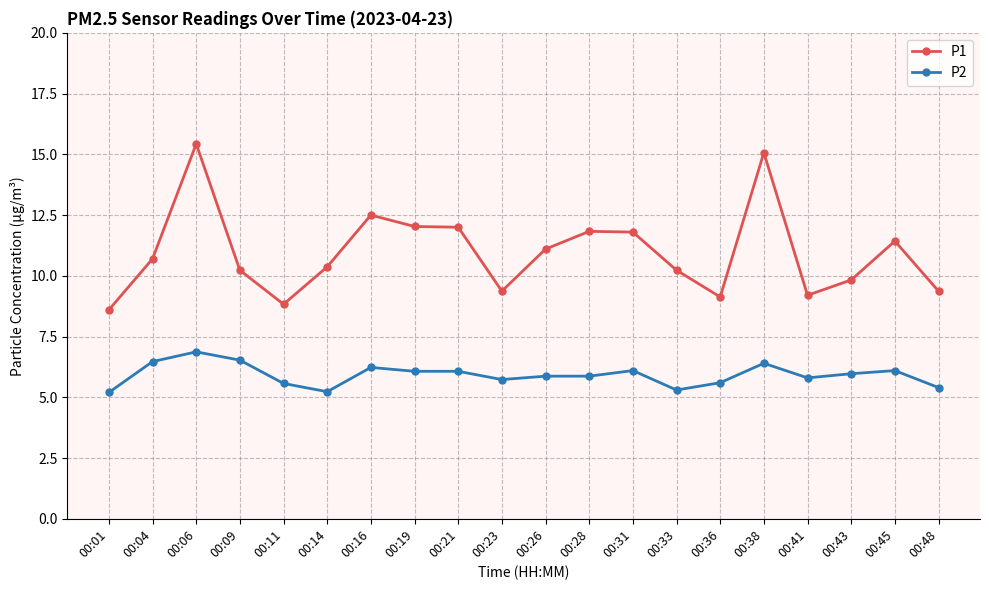

Is it true that P1 equals 15.1 at 00:38?

True